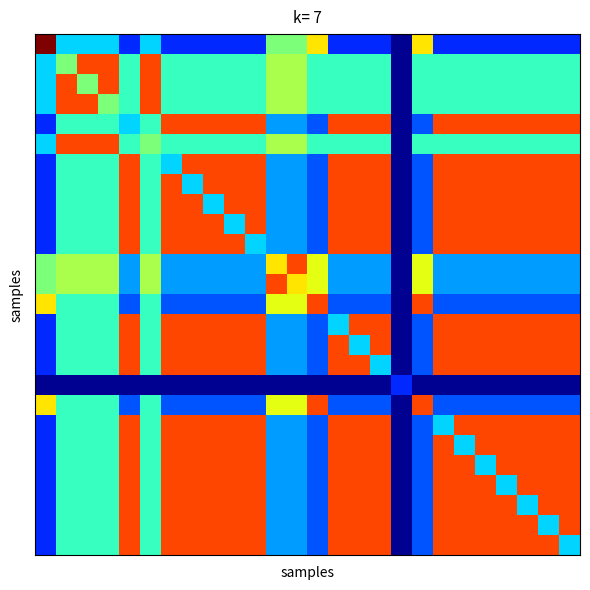

At how many categories does at least one series exceed 3?

25